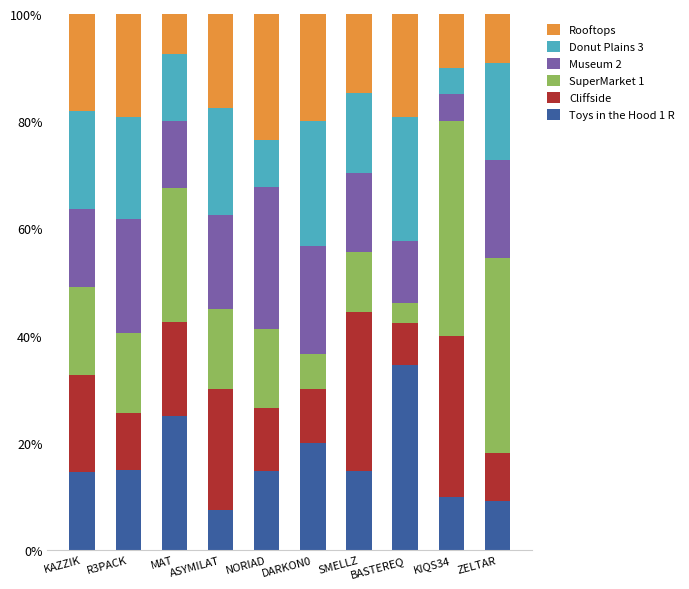

Does the chart contain any negative values?

No